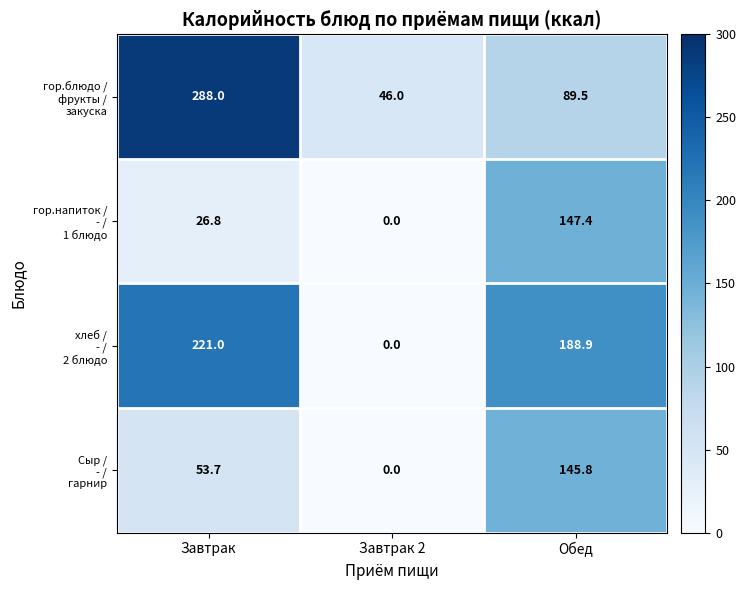

At which category is the sum across all series the highest?

Завтрак